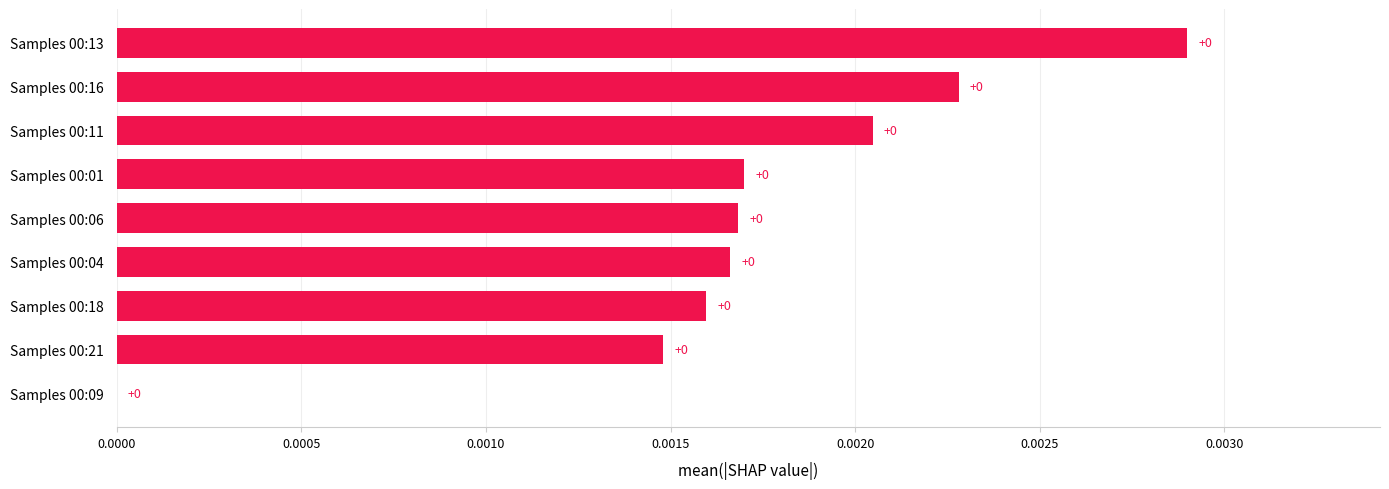

Are the bars horizontal?

Yes